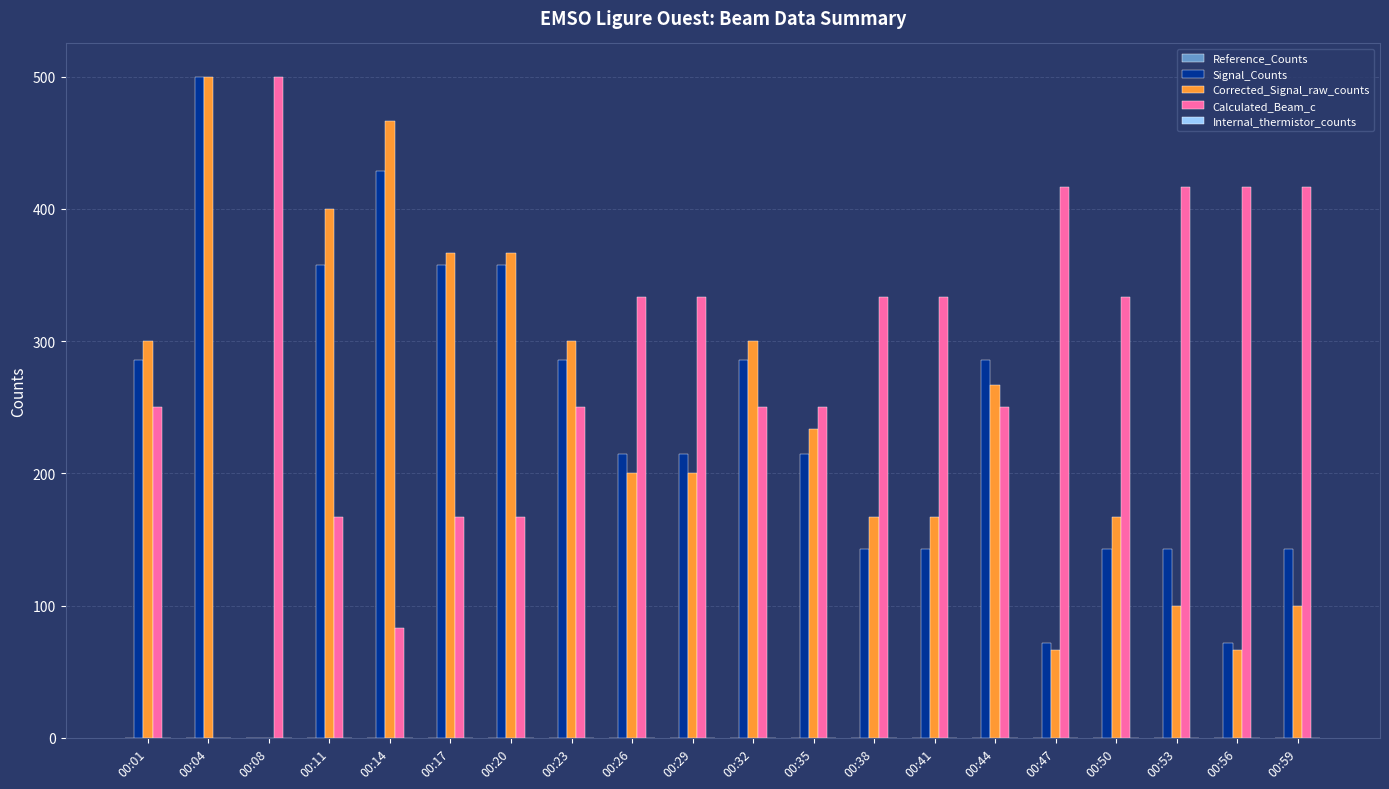

Between 00:41 and 00:44, which series saw the biggest shift?

Signal_Counts